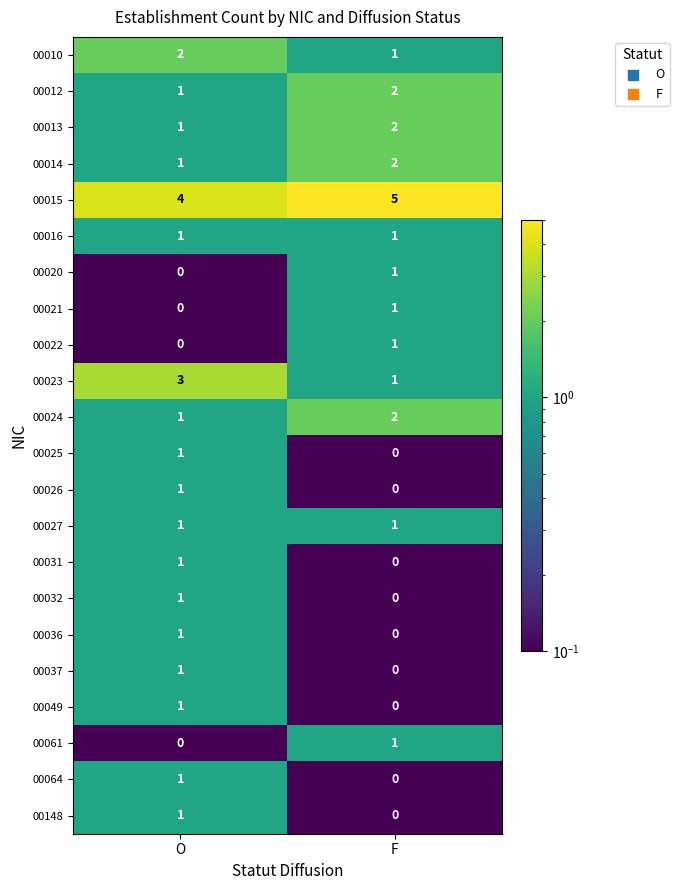

What is the total value across all series at O?

24